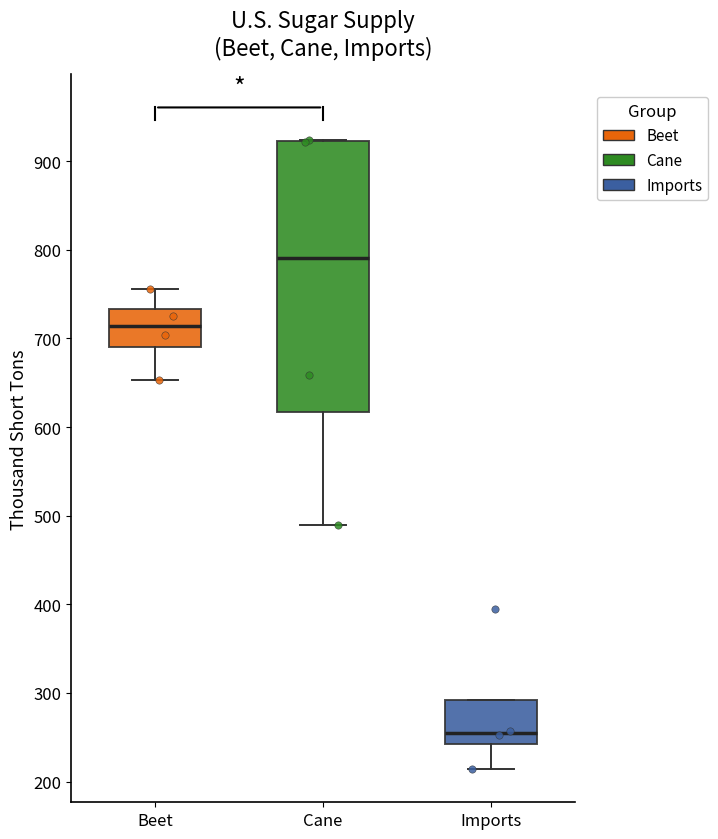

Comparing the boxes themselves (not the whiskers), which one is the tallest?

Cane